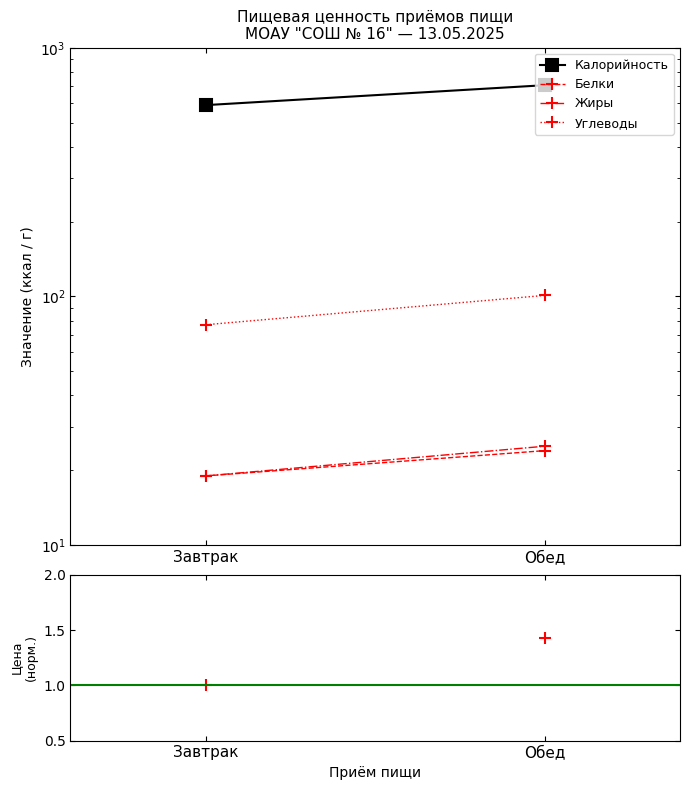

What is the spread (max minus min) of values at Обед?

705.6